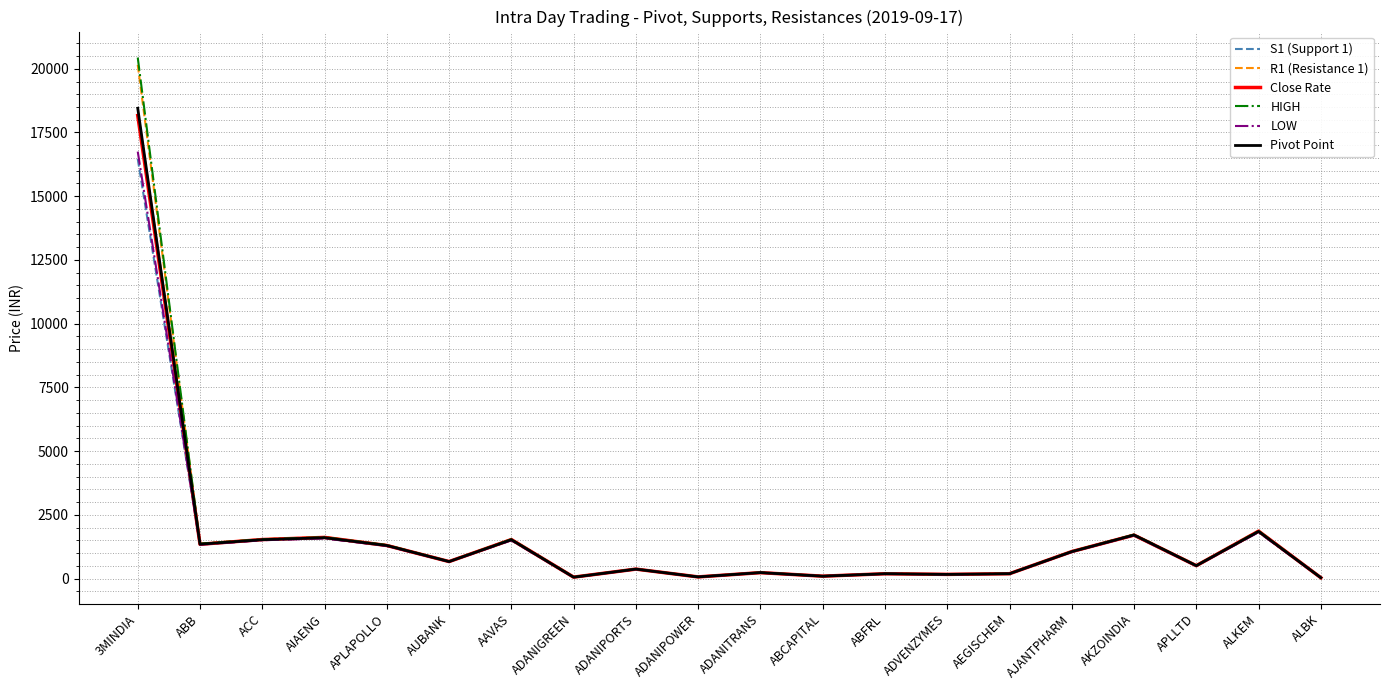

At which category is the sum across all series the highest?

3MINDIA